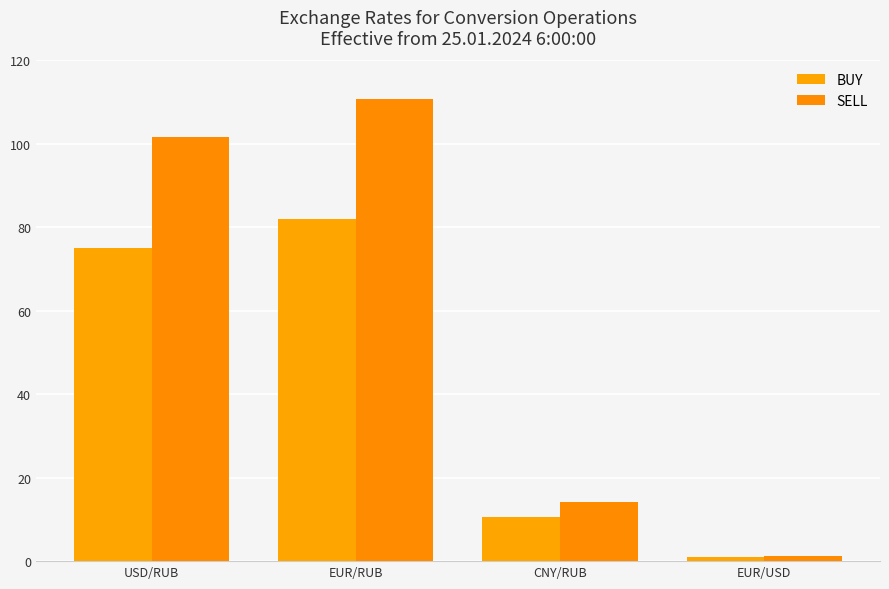

How many values in the BUY series exceed 75?

2